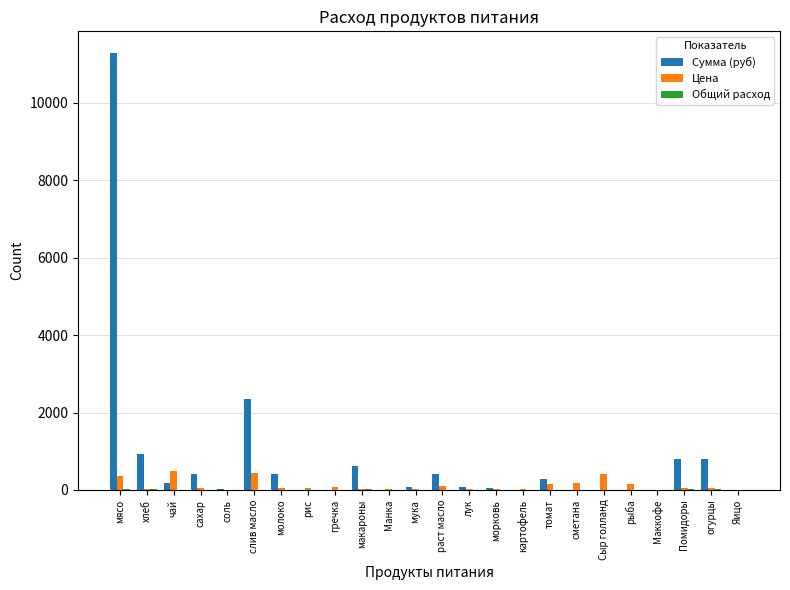

What is the maximum value for Цена?

500.0